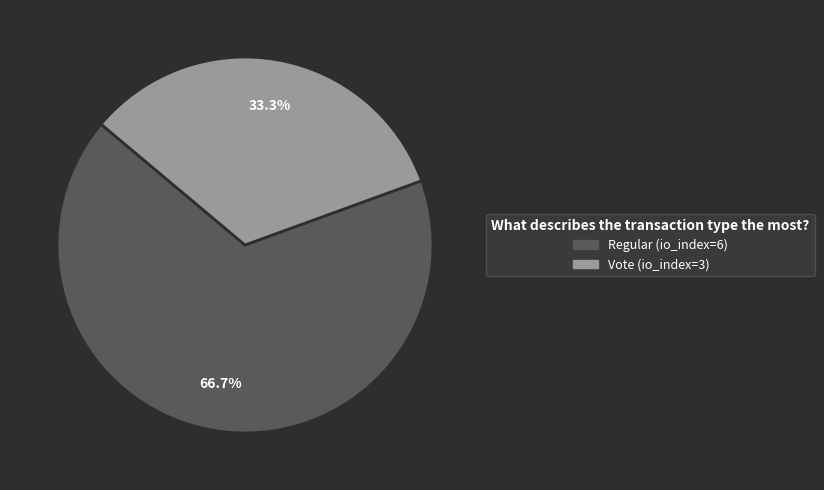

Count the number of slices in the pie.

2